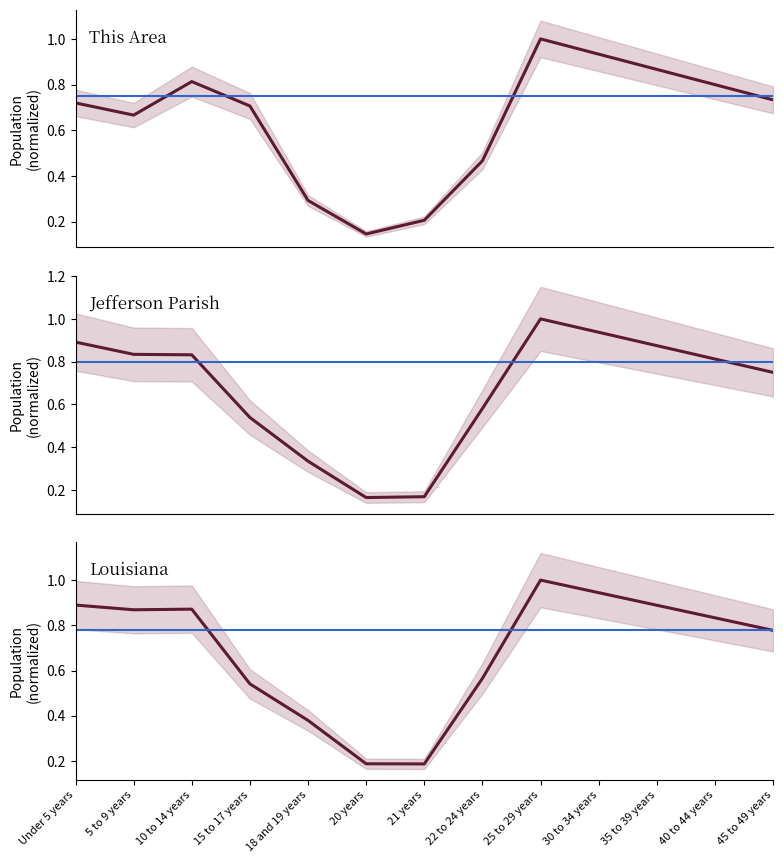

Count the number of categories in the chart.

13